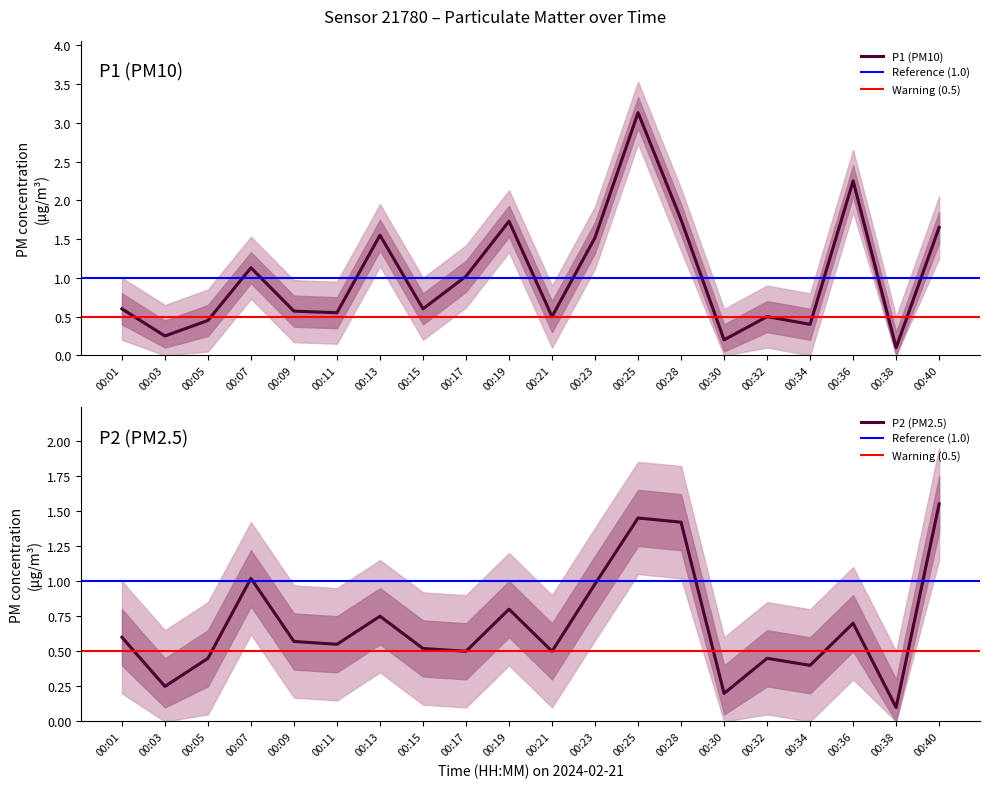

Reading right to left, list all the values displayed in this chart.

P1: 1.6	0.1	2.2	0.4	0.5	0.2	1.8	3.1	1.5	0.5	1.7	1.0	0.6	1.6	0.6	0.6	1.1	0.5	0.2	0.6
P2: 1.6	0.1	0.7	0.4	0.5	0.2	1.4	1.4	1.0	0.5	0.8	0.5	0.5	0.8	0.6	0.6	1.0	0.5	0.2	0.6